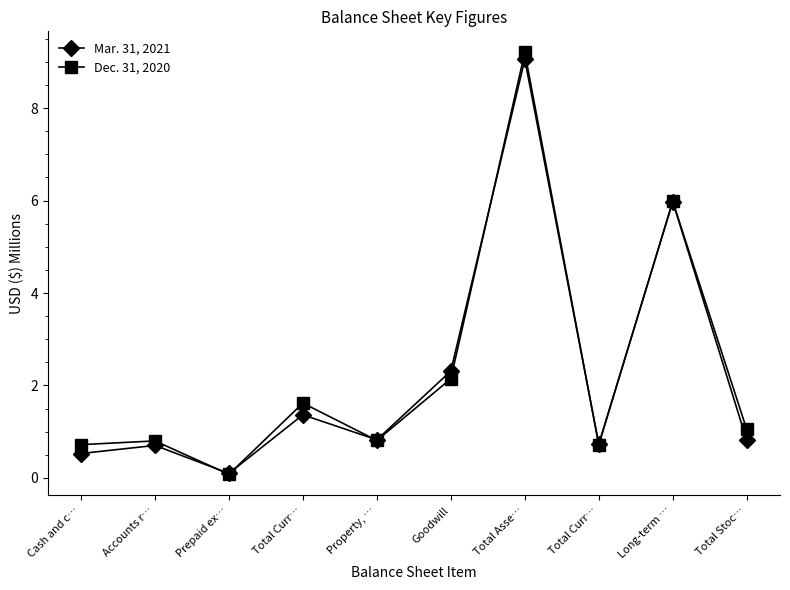

How many series are shown in this chart?

2